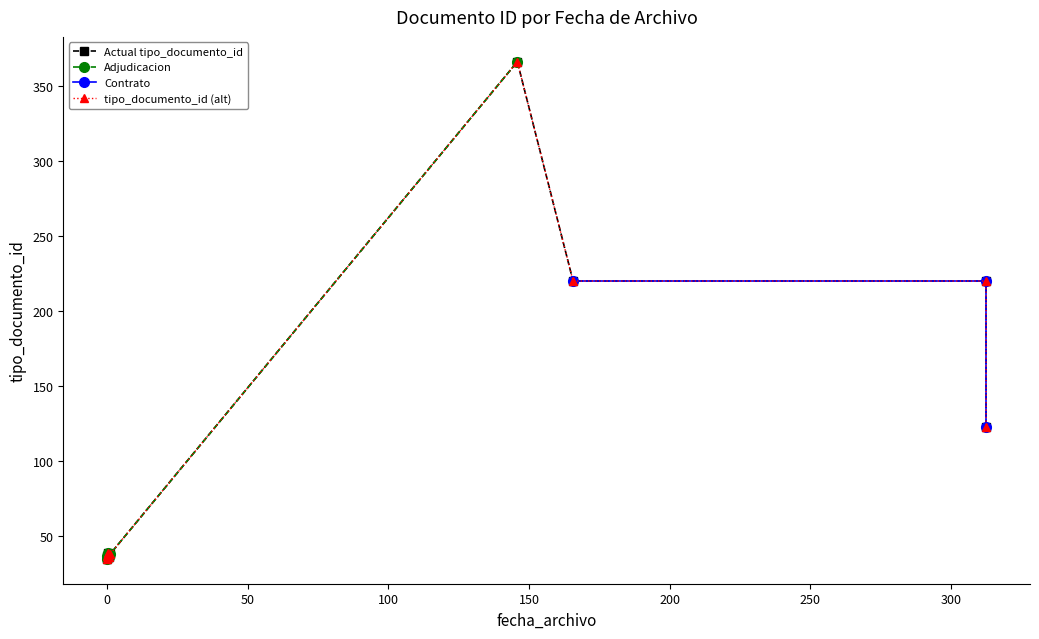

The value at 2019-12-06 10:41:18 is 39. True or false?

True